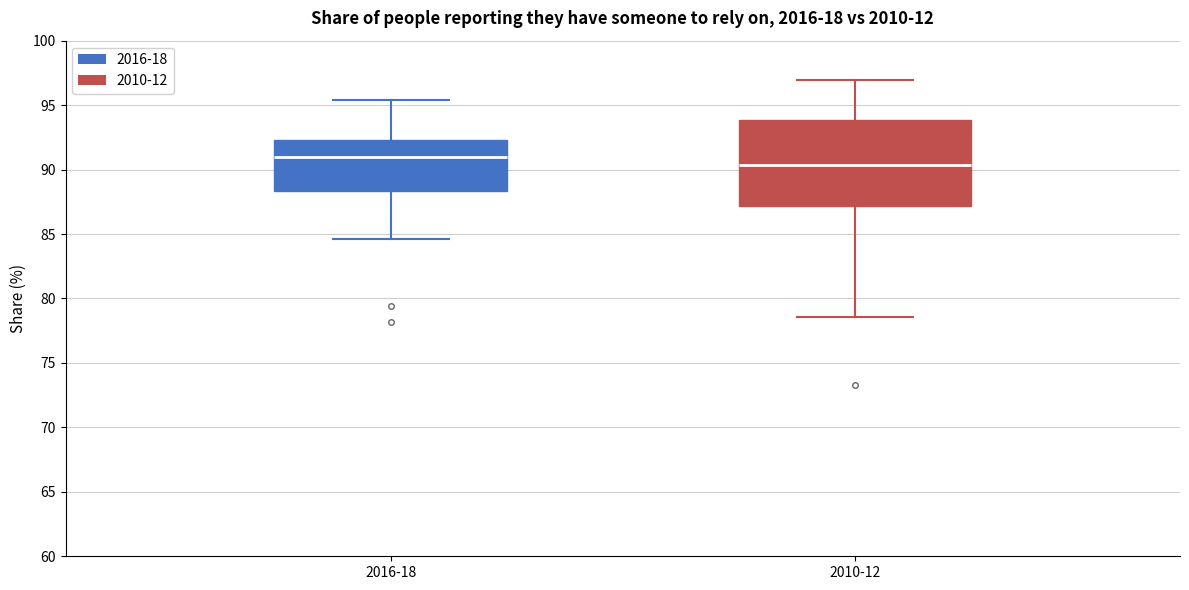

Reading left to right, read every box against the y-axis: the position of its median line, the range the box covers, and the ends of its whiskers. The values are not printed on the chart, so give them approximately, as read against the axis.

2016-18: median 91.0, box 88.5 to 92.5, whiskers 84.5 to 95.5
2010-12: median 90.5, box 87.0 to 94.0, whiskers 78.5 to 97.0